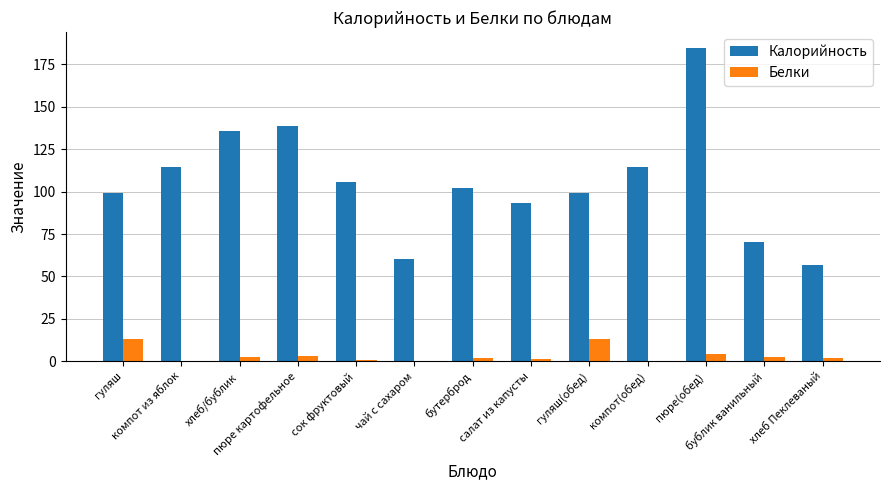

What are all the series names shown in the legend?

Калорийность, Белки